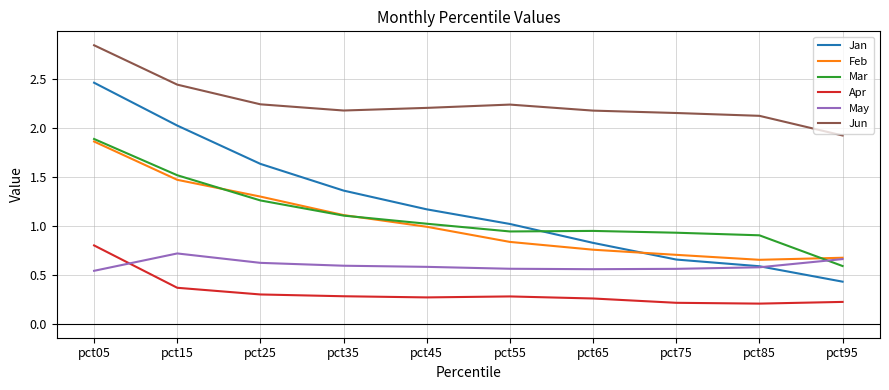

How many lines are shown in the chart?

6